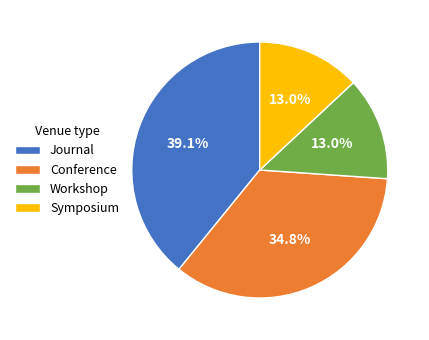

What percentage is NOT represented by Workshop?

87.0%